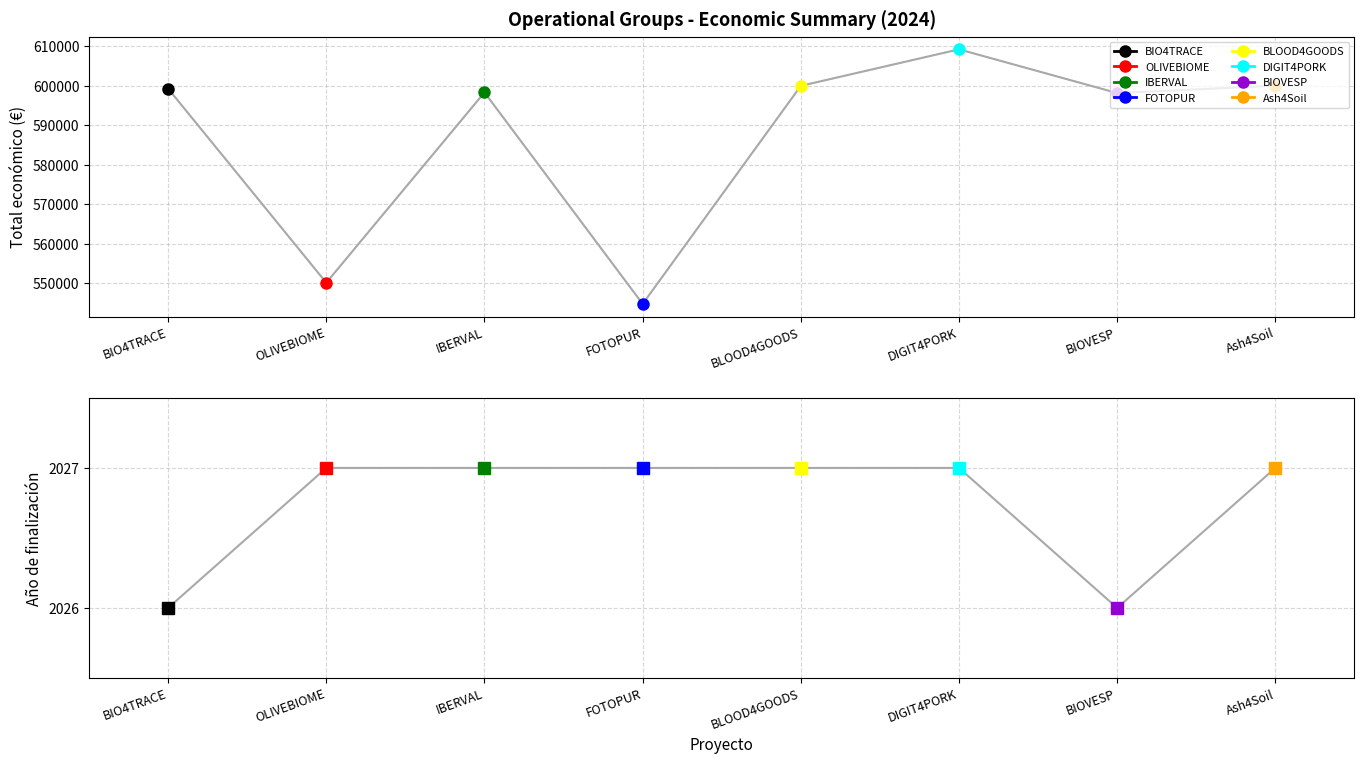

True or false: Año de finalización and Total económico cross at least once.

False